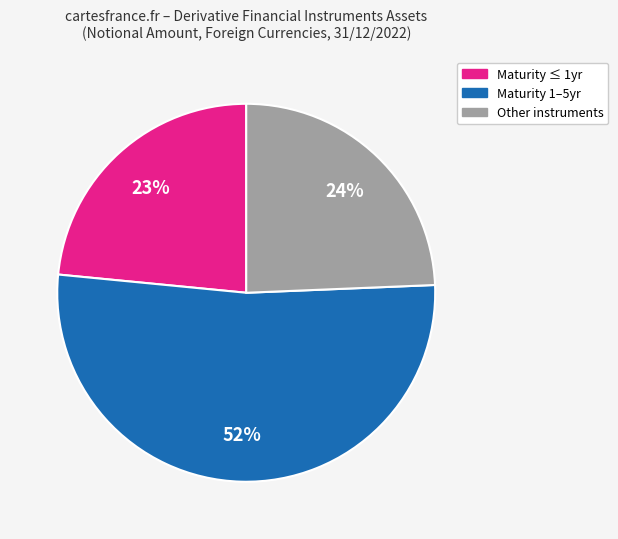

To the nearest percent, what is the difference between the largest and smallest slice percentages?

29%